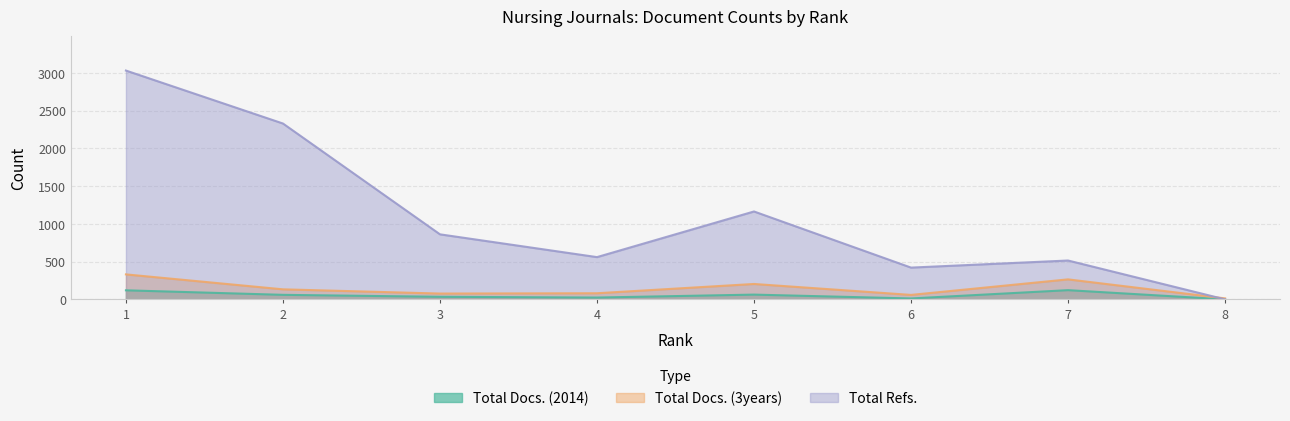

In Total Docs. (2014), how many points are lower than both neighbors (excluding endpoints)?

2